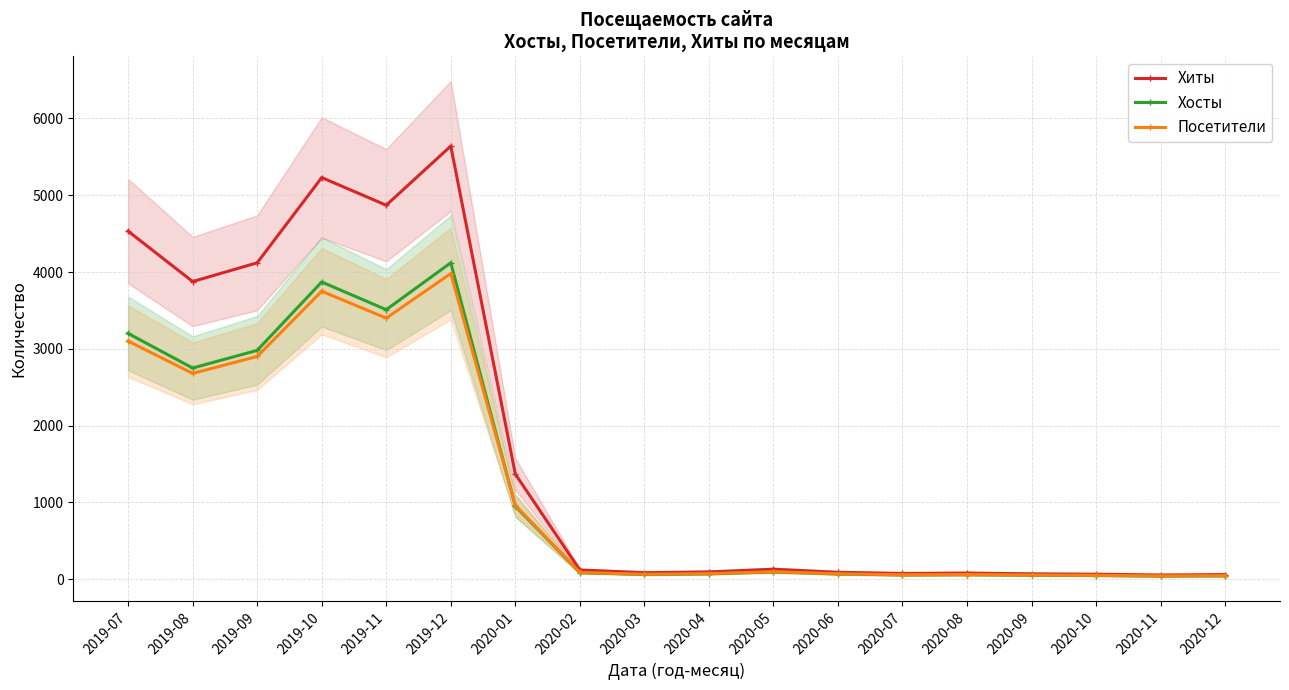

At which label does Хосты reach its peak?

2019-12